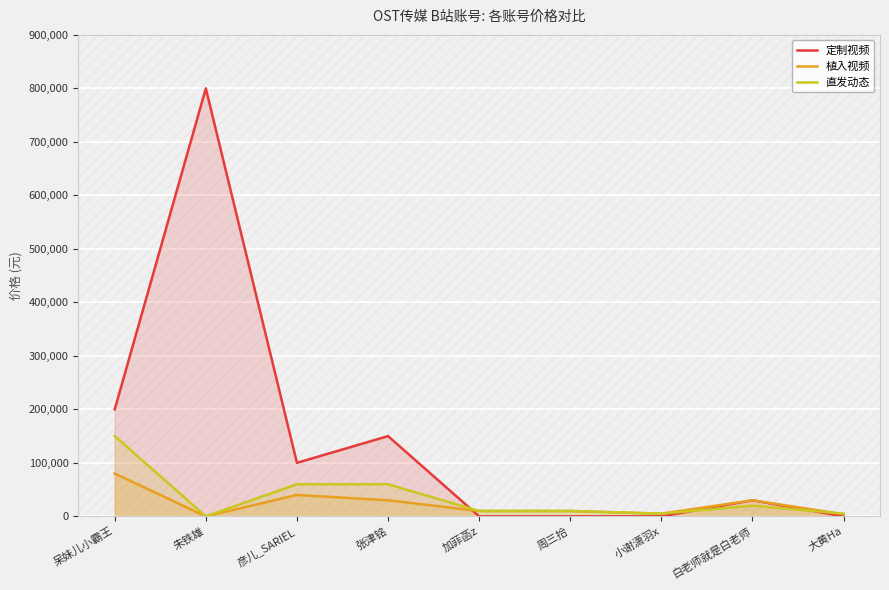

How many intersections are there between 定制视频 and 植入视频?

1